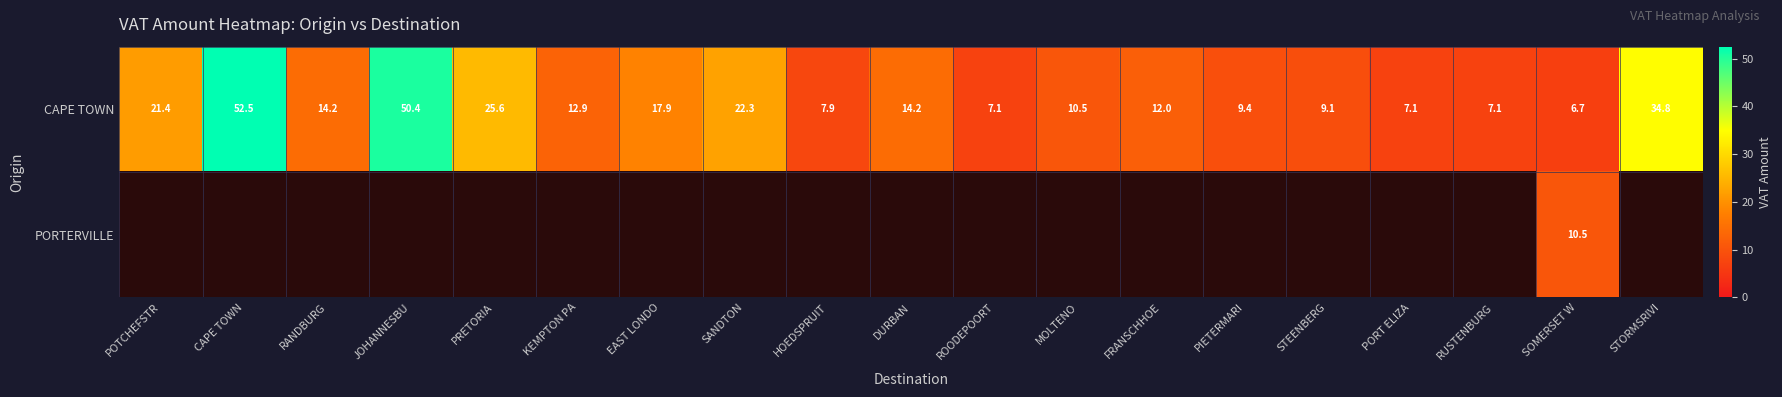

Where is CAPE TOWN nearest to the value 29?

PRETORIA